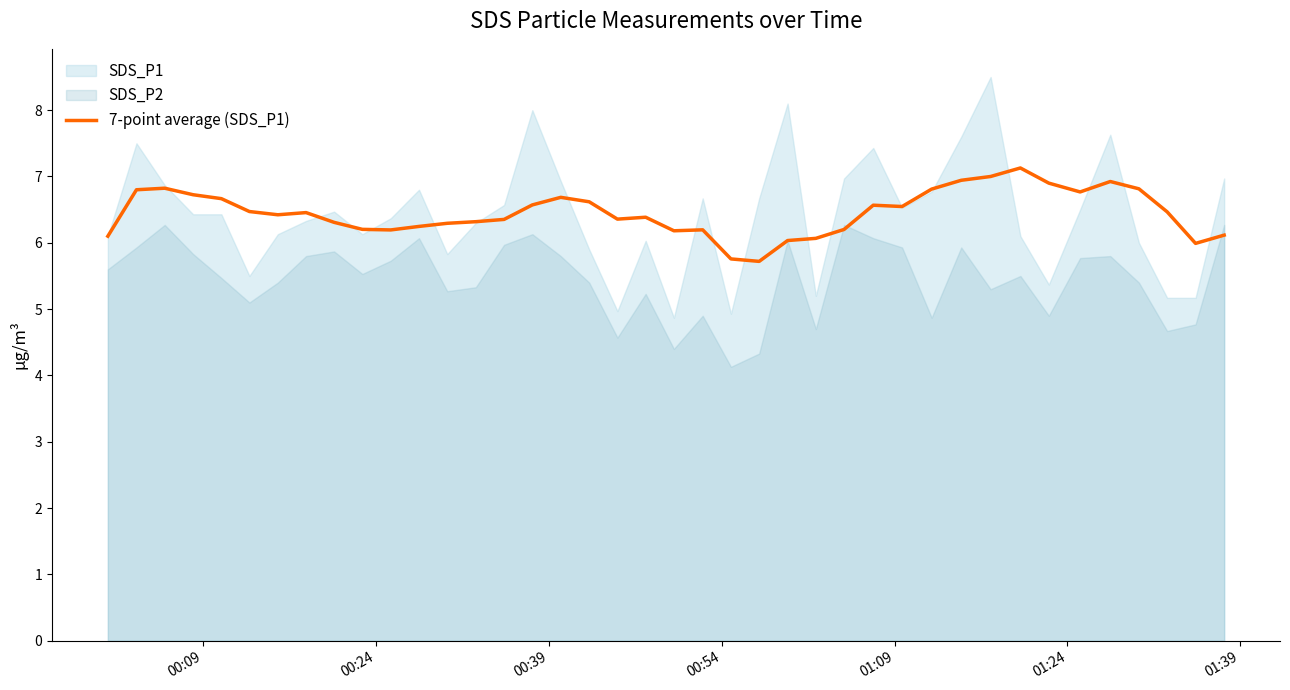

What is the highest value of the 7-point average (SDS_P1) series?

7.1